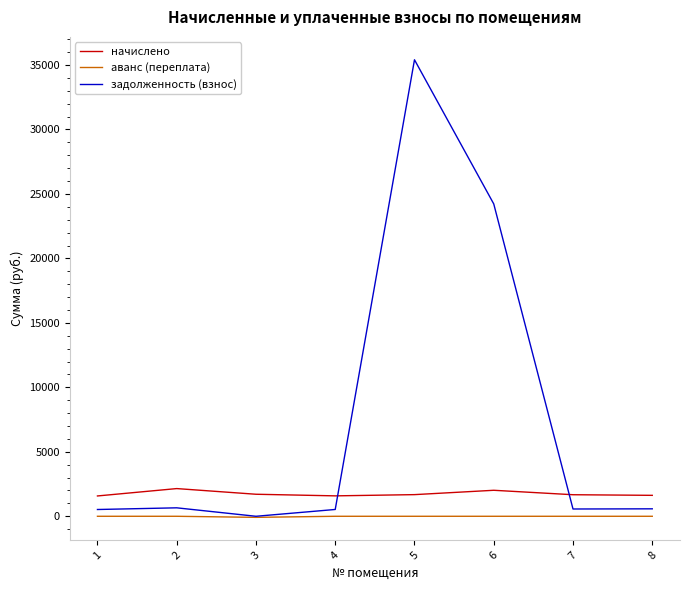

True or false: задолженность (взнос) has a value of 9298.0 at 5.

False